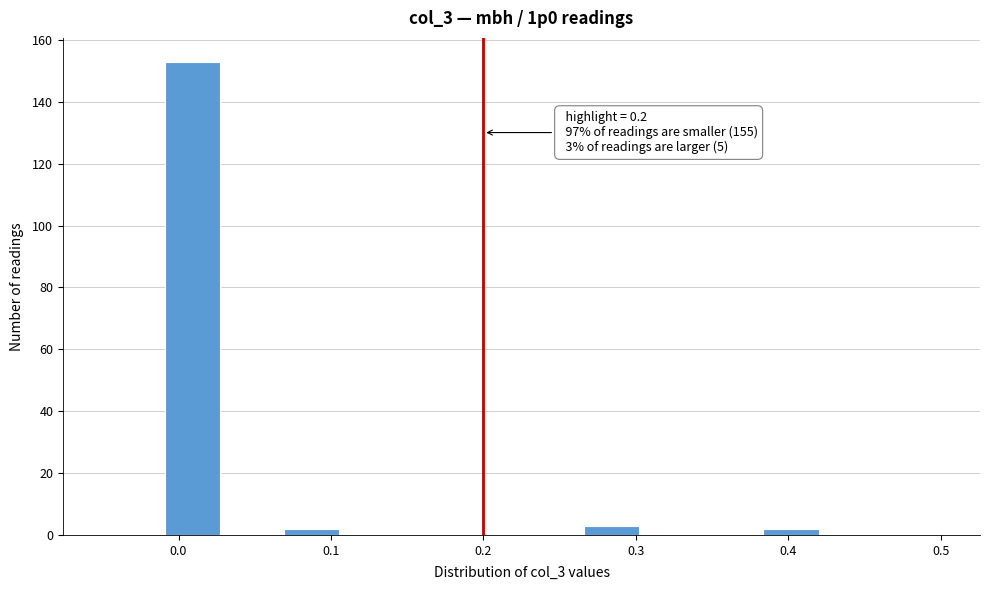

Read against the x-axis, roughly where is the centre of the tallest bar?

0.01